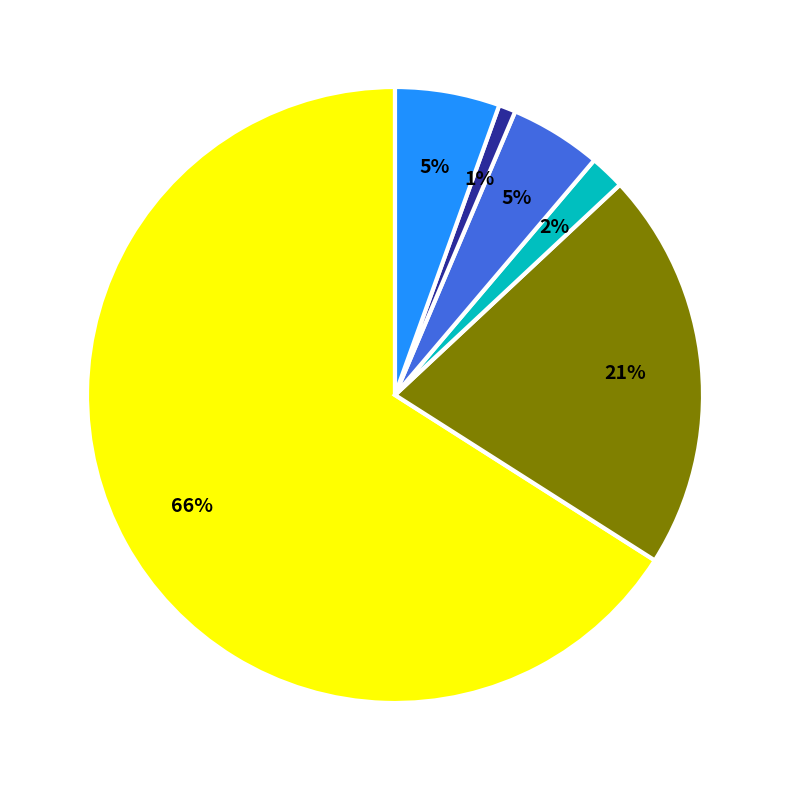

To the nearest percent, what is the difference between the largest and smallest slice percentages?

65%